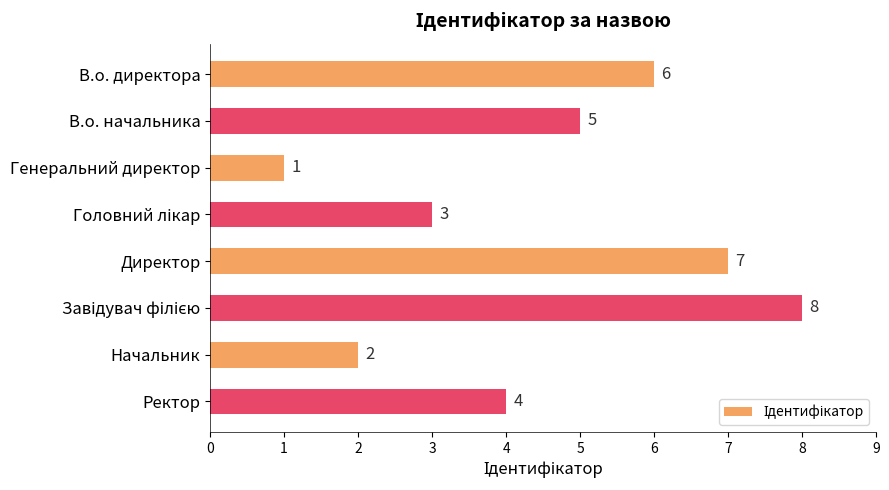

True or false: the data shows 10 at Директор.

False